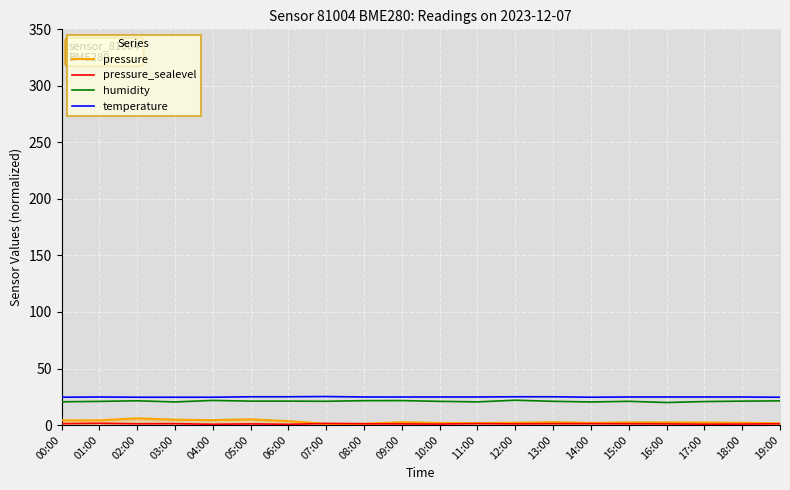

How many interior local valleys does the humidity series have?

6